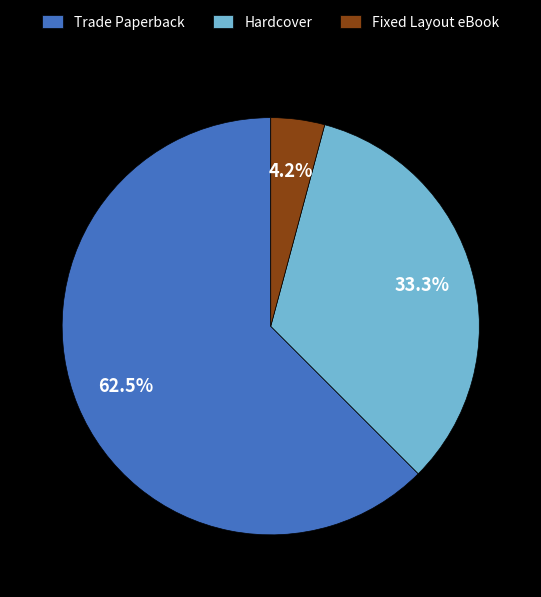

True or false: Fixed Layout eBook accounts for 4% of the total.

True